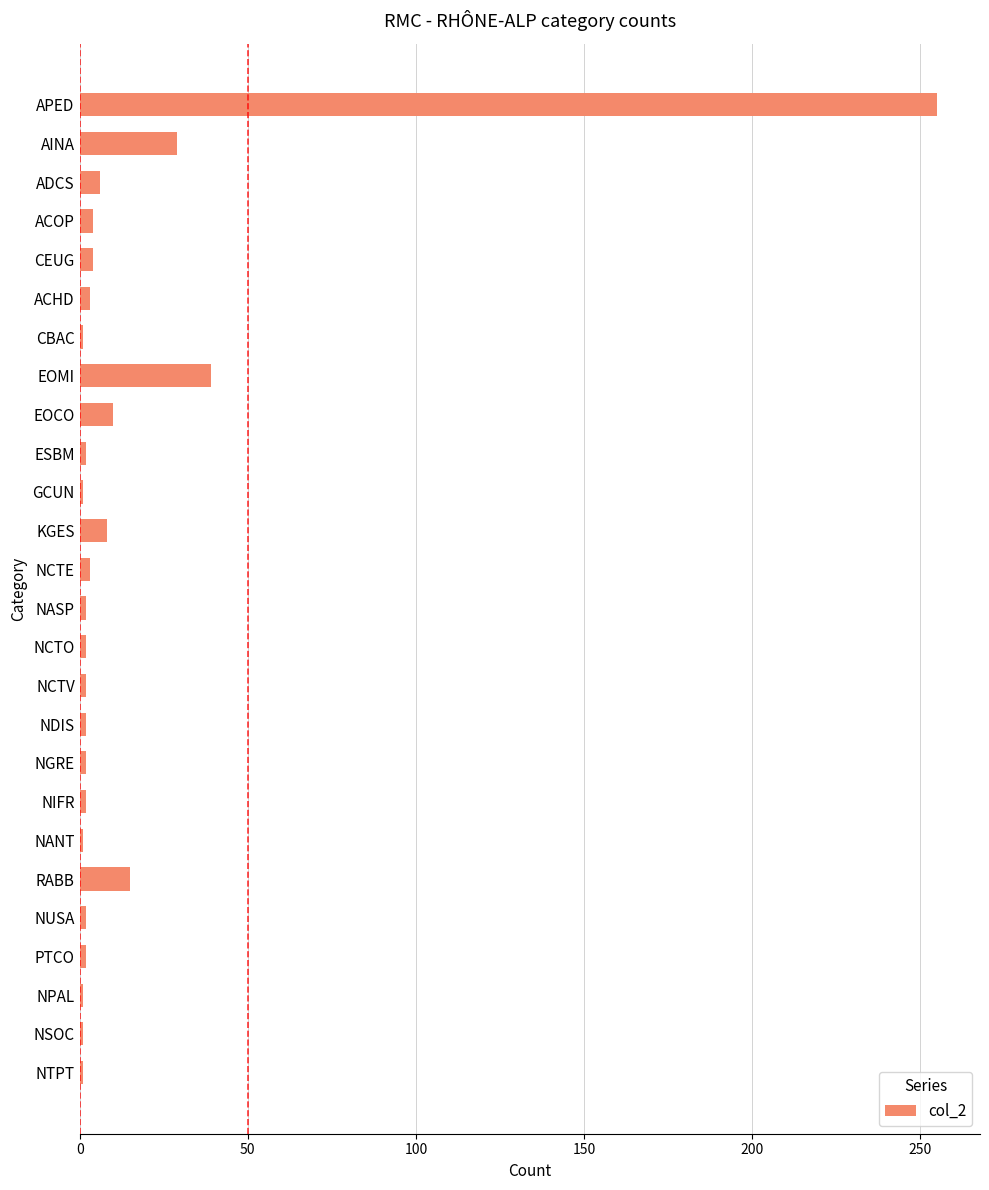

The chart shows a value of 29 at AINA. True or false?

True